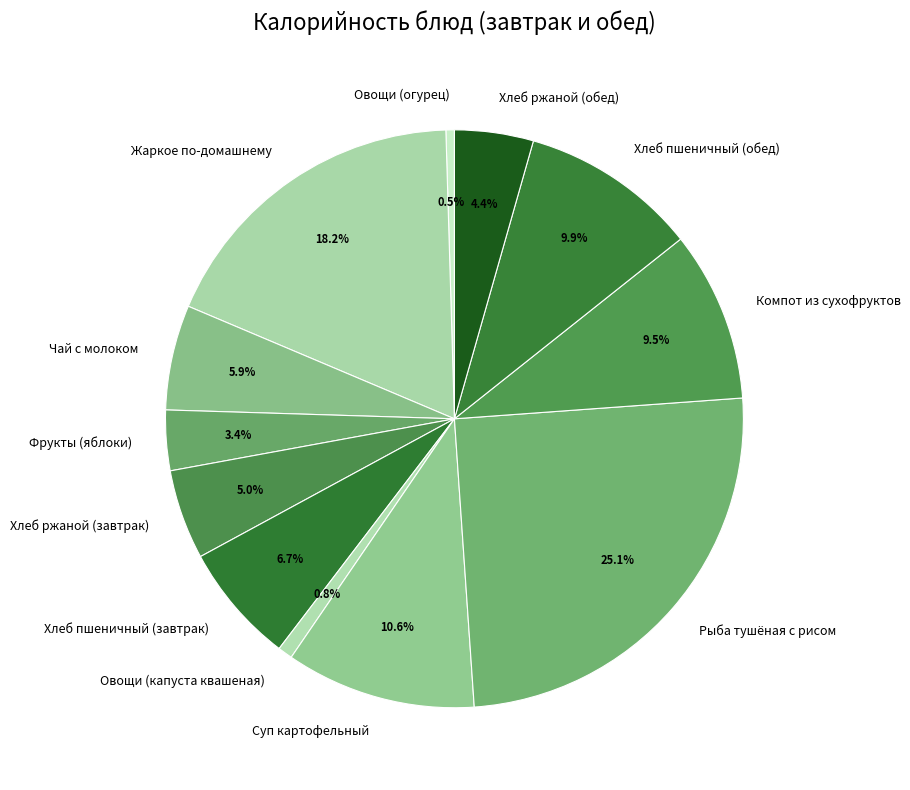

What portion of the pie excludes Хлеб пшеничный (обед)?

90.1%